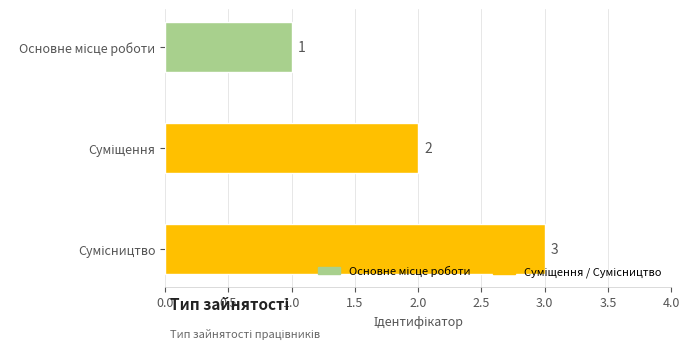

What is the sum of all values?

6